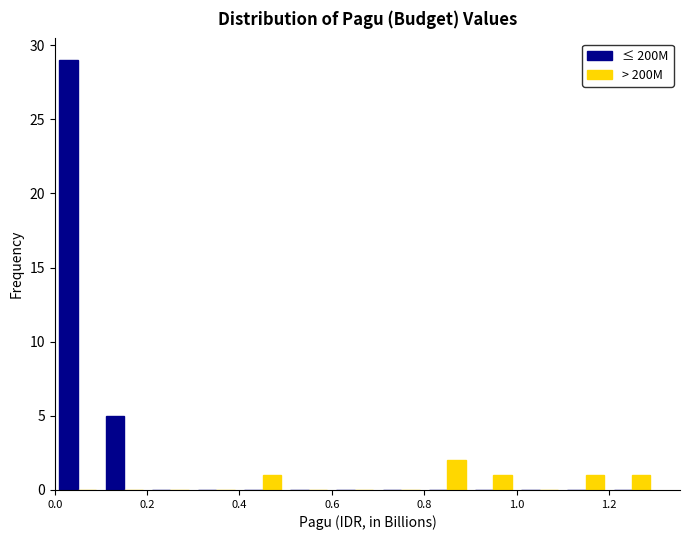

What is the height of the > 200M bar covering 1.1 to 1.2 on the x-axis? The values are not printed on the chart, so give them approximately, as read against the axis.

1